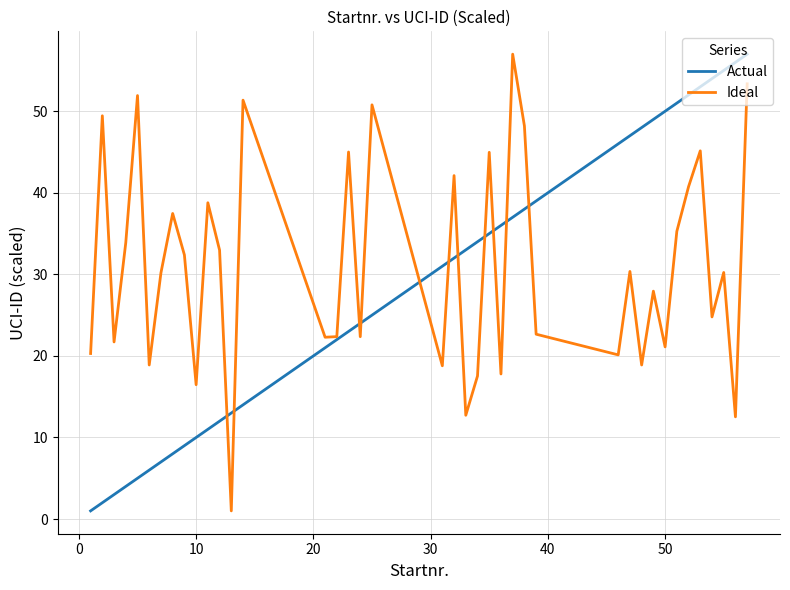

Count the number of categories in the chart.

40